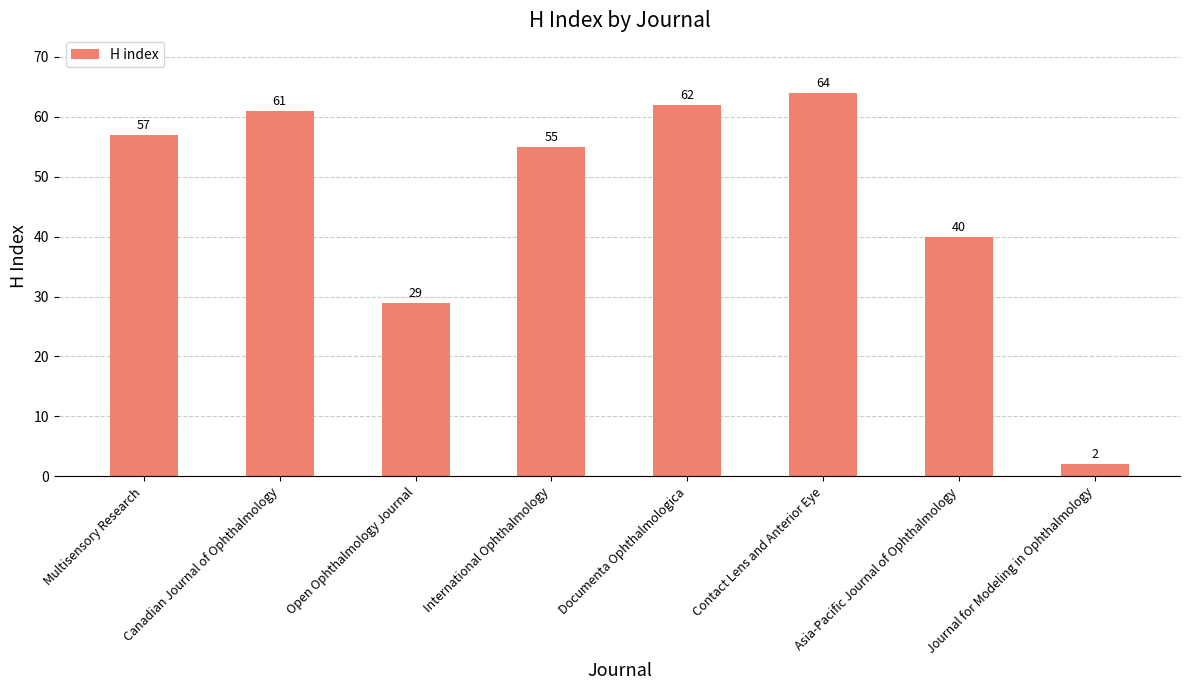

Which has a higher value, International Ophthalmology or Canadian Journal of Ophthalmology?

Canadian Journal of Ophthalmology